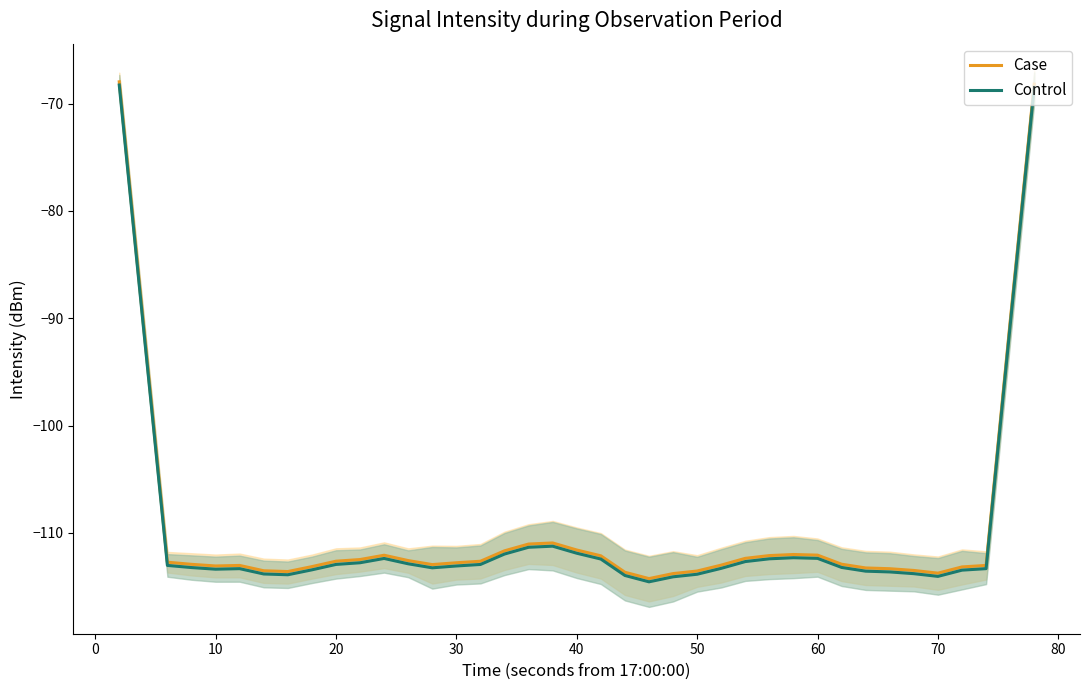

At how many categories does at least one series exceed -113?

23